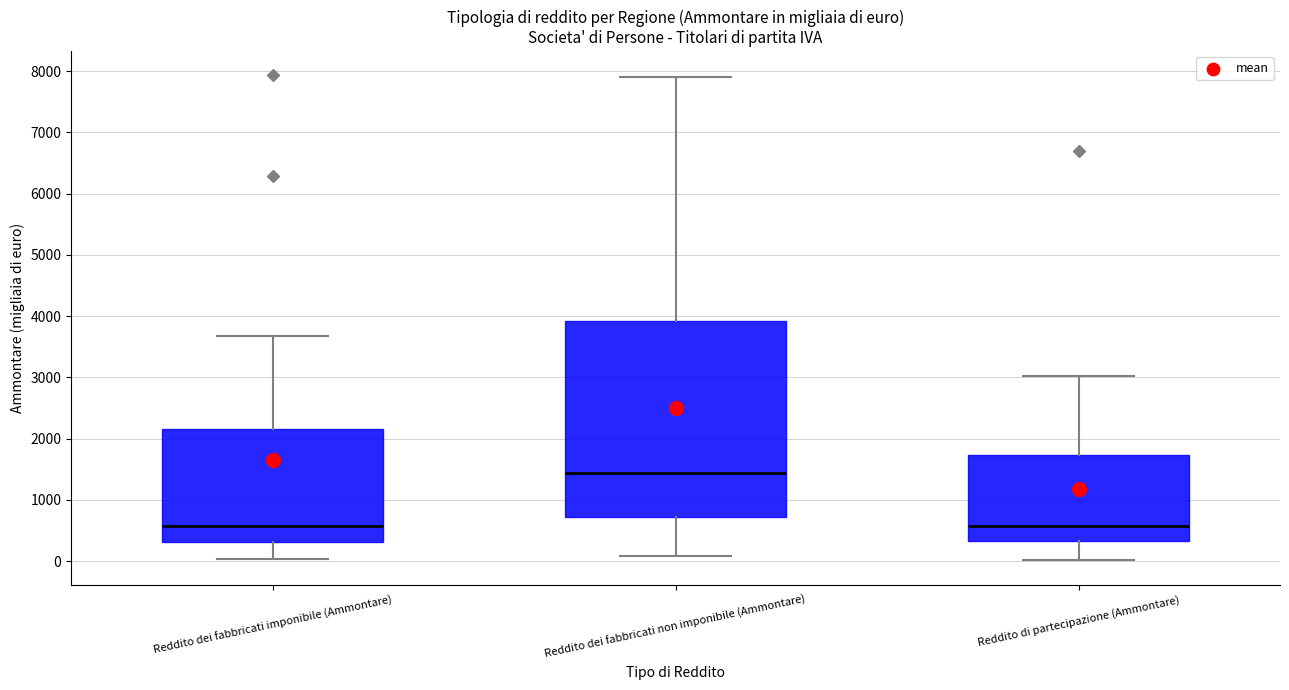

Reading left to right, read every box against the y-axis: the position of its median line, the range the box covers, and the ends of its whiskers. The values are not printed on the chart, so give them approximately, as read against the axis.

Reddito dei fabbricati imponibile (Ammontare): median 600, box 300 to 2200, whiskers 0 to 3700
Reddito dei fabbricati non imponibile (Ammontare): median 1400, box 700 to 3900, whiskers 100 to 7900
Reddito di partecipazione (Ammontare): median 600, box 300 to 1700, whiskers 0 to 3000